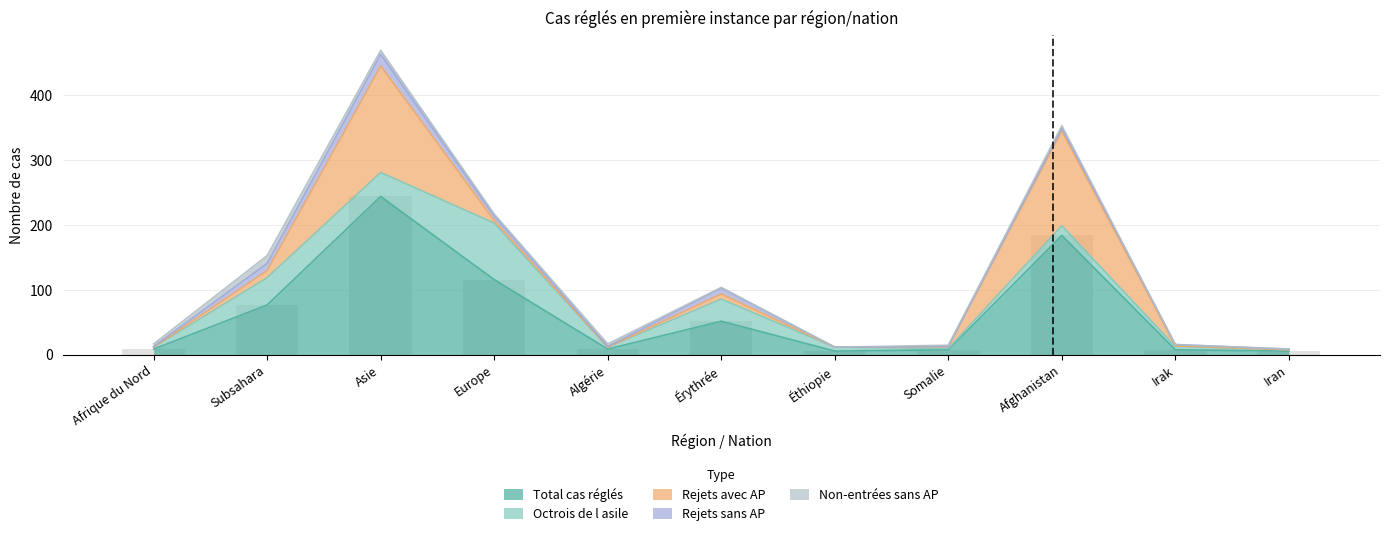

Which category has the lowest value across all series?

Afrique du Nord